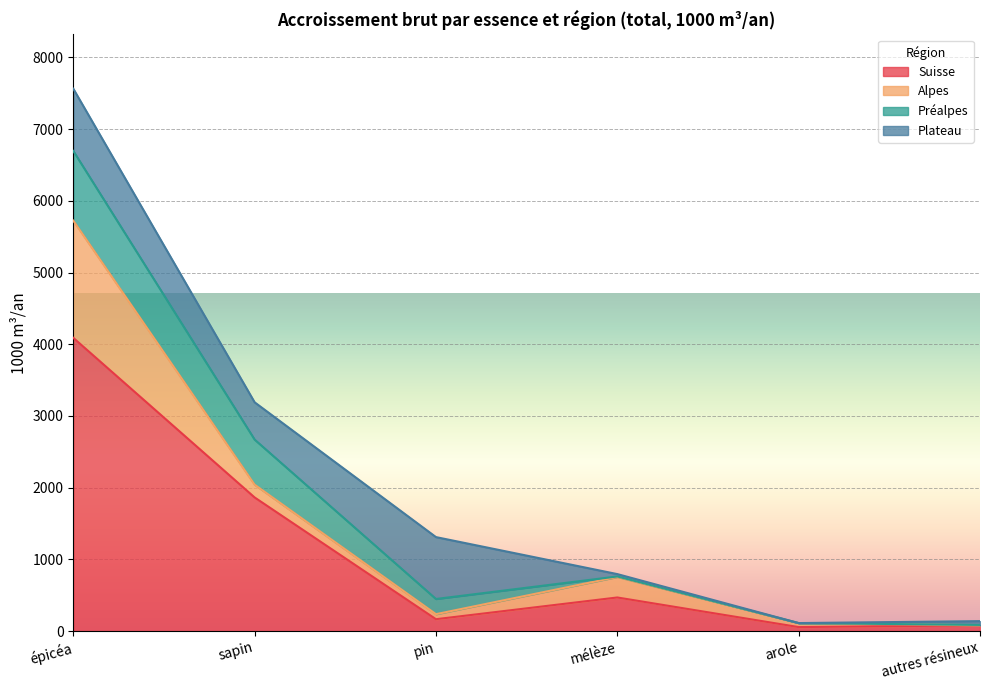

Where do Suisse and Préalpes first cross each other?

sapin and pin